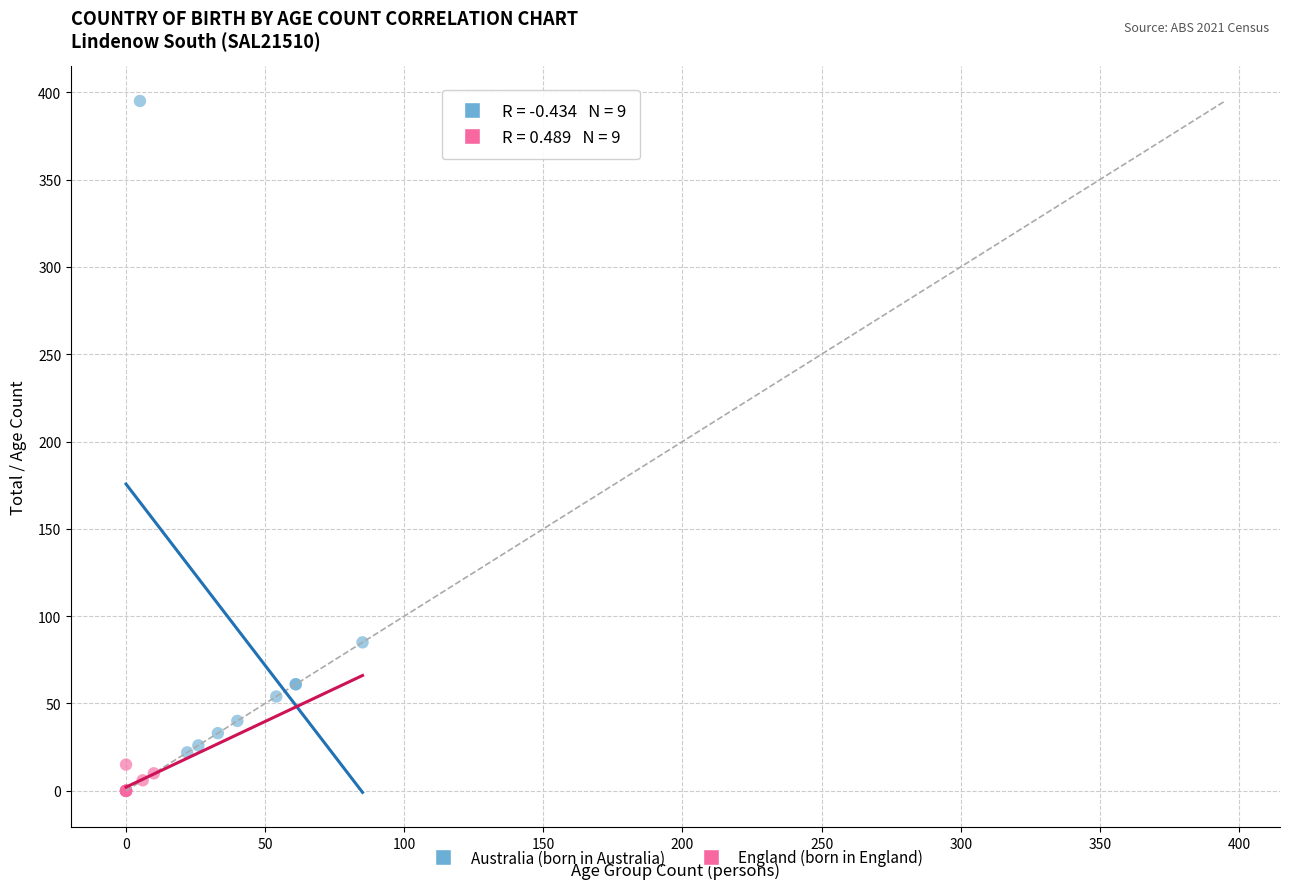

Which series reaches the maximum Y coordinate?

Australia (born in Australia)